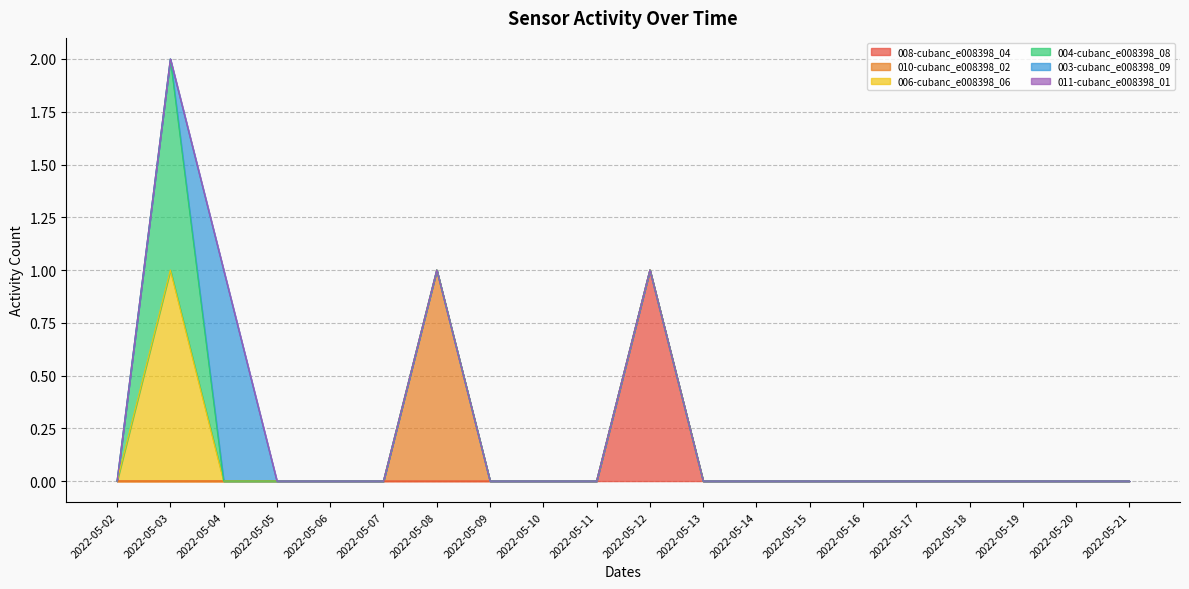

Reading left to right, extract all data points from this chart.

008-cubanc_e008398_04: 0	0	0	0	0	0	0	0	0	0	1	0	0	0	0	0	0	0	0	0
010-cubanc_e008398_02: 0	0	0	0	0	0	1	0	0	0	0	0	0	0	0	0	0	0	0	0
006-cubanc_e008398_06: 0	1	0	0	0	0	0	0	0	0	0	0	0	0	0	0	0	0	0	0
004-cubanc_e008398_08: 0	1	0	0	0	0	0	0	0	0	0	0	0	0	0	0	0	0	0	0
003-cubanc_e008398_09: 0	0	1	0	0	0	0	0	0	0	0	0	0	0	0	0	0	0	0	0
011-cubanc_e008398_01: 0	0	0	0	0	0	0	0	0	0	0	0	0	0	0	0	0	0	0	0